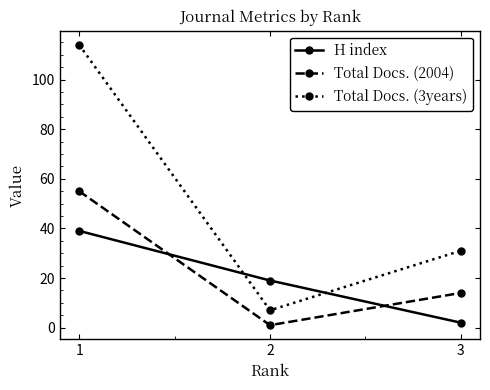

What is the value of the Total Docs. (3years) point at the 2nd from the left?

7